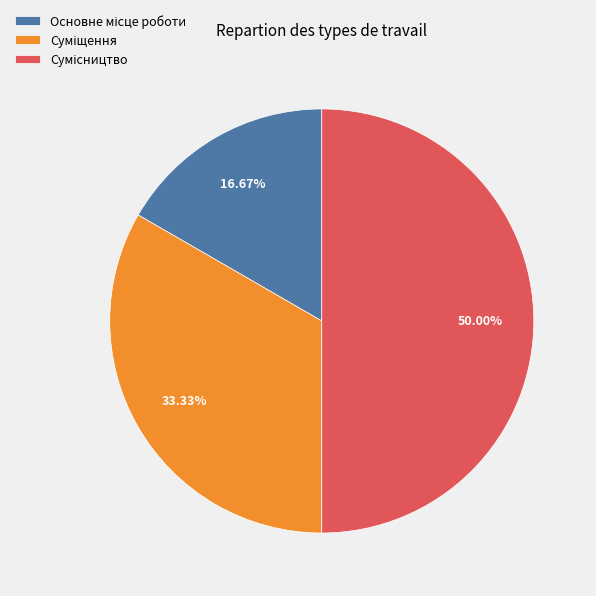

Rank the categories by value from lowest to highest.

Основне місце роботи, Суміщення, Сумісництво